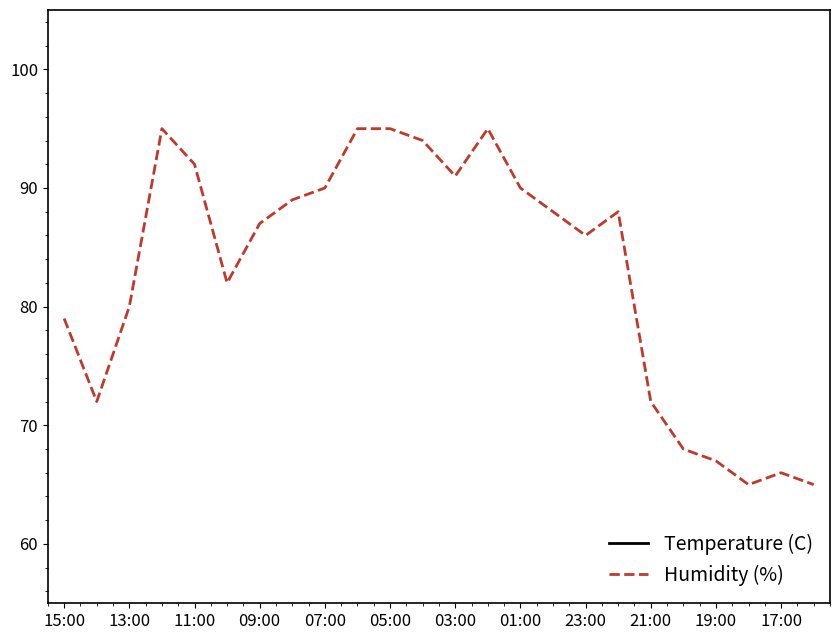

How many values in the Temperature (C) series are below 16?

8